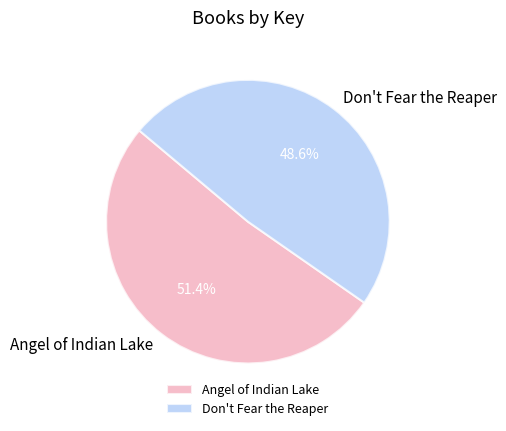

What percentage is the Don't Fear the Reaper slice, to the nearest percent?

49%